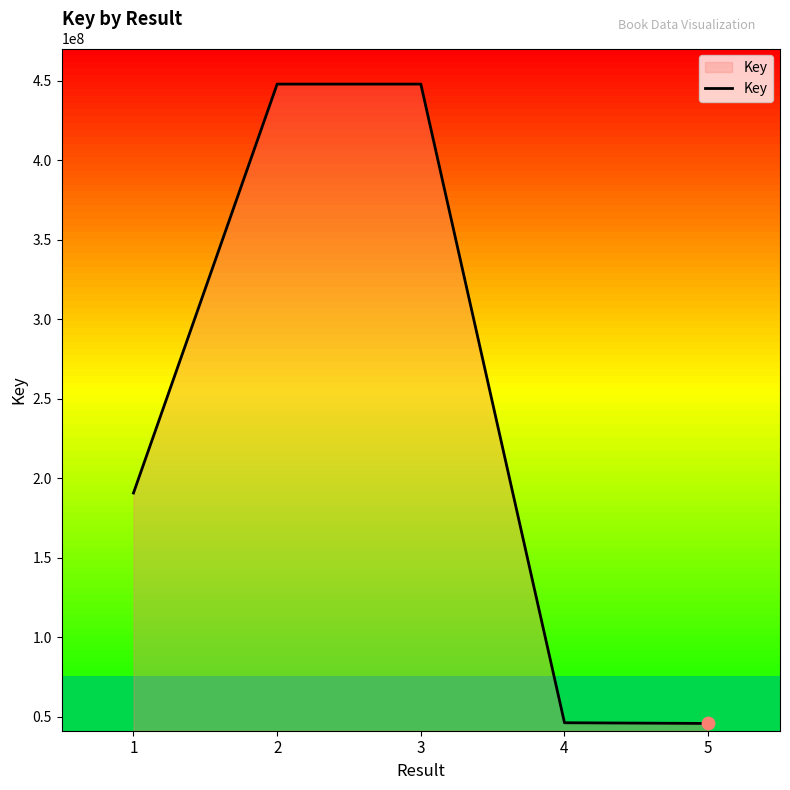

What is the change in value from 1 to 5?

-144946221